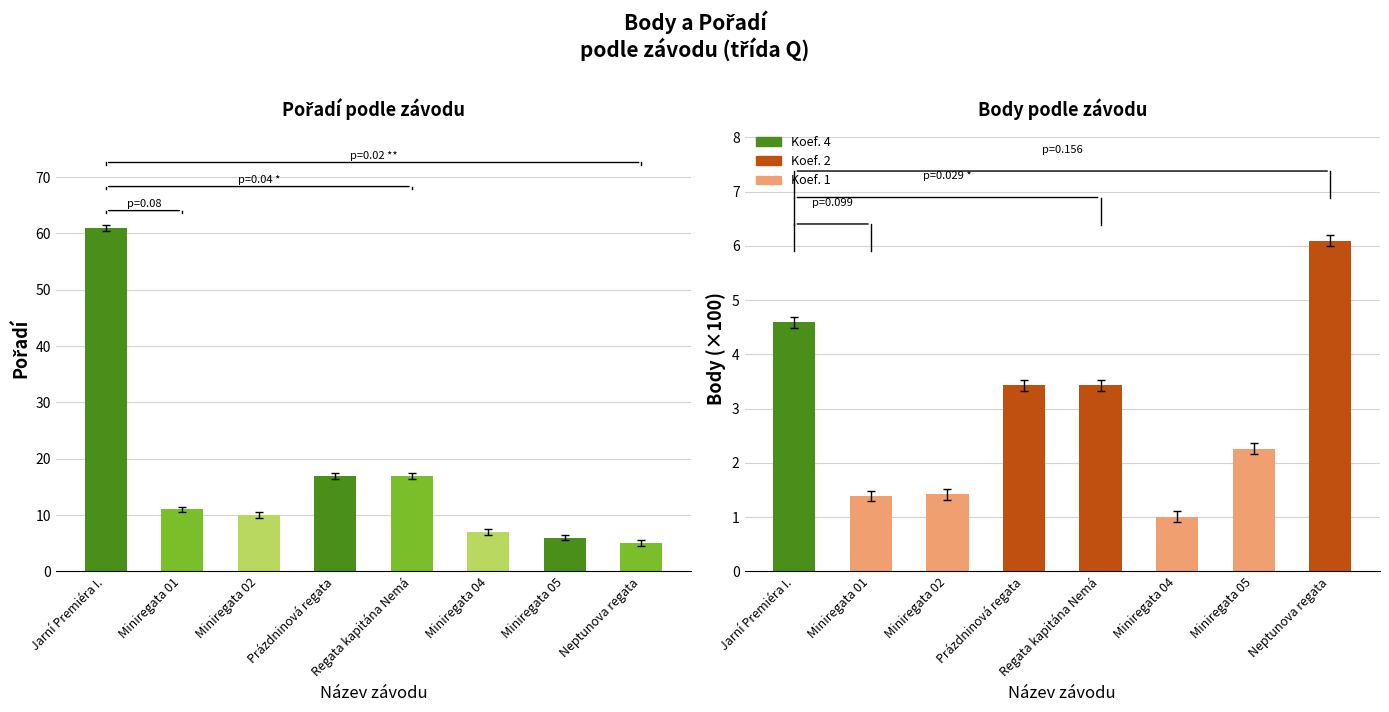

What is the value of the Pořadí bar at the 3rd from the left?

10.0